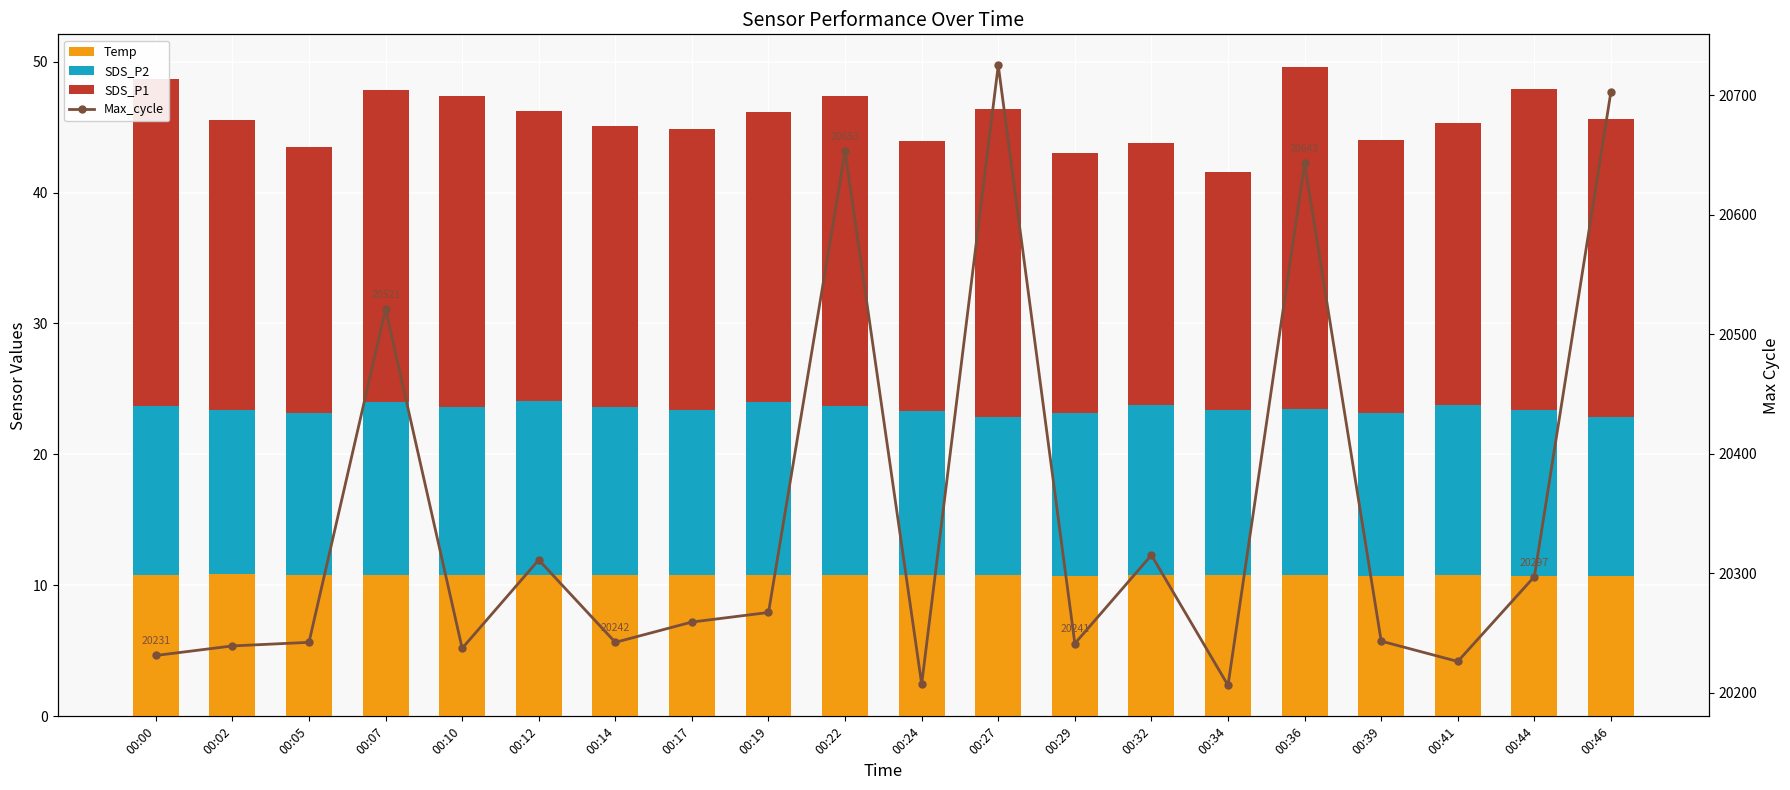

What is the spread (max minus min) of values at 00:24?

20196.2